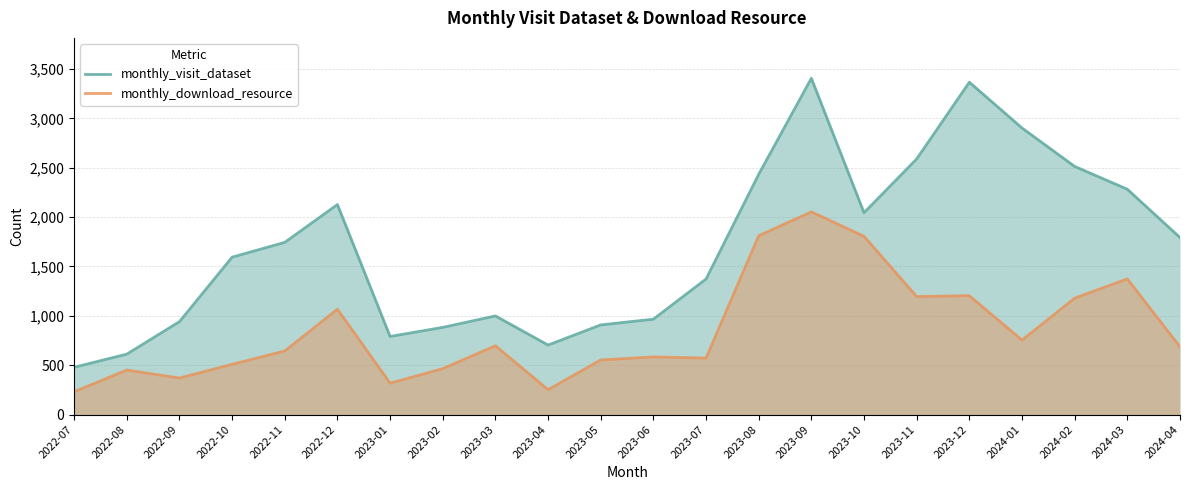

List the series in order of their overall mean, lowest first.

monthly_download_resource, monthly_visit_dataset